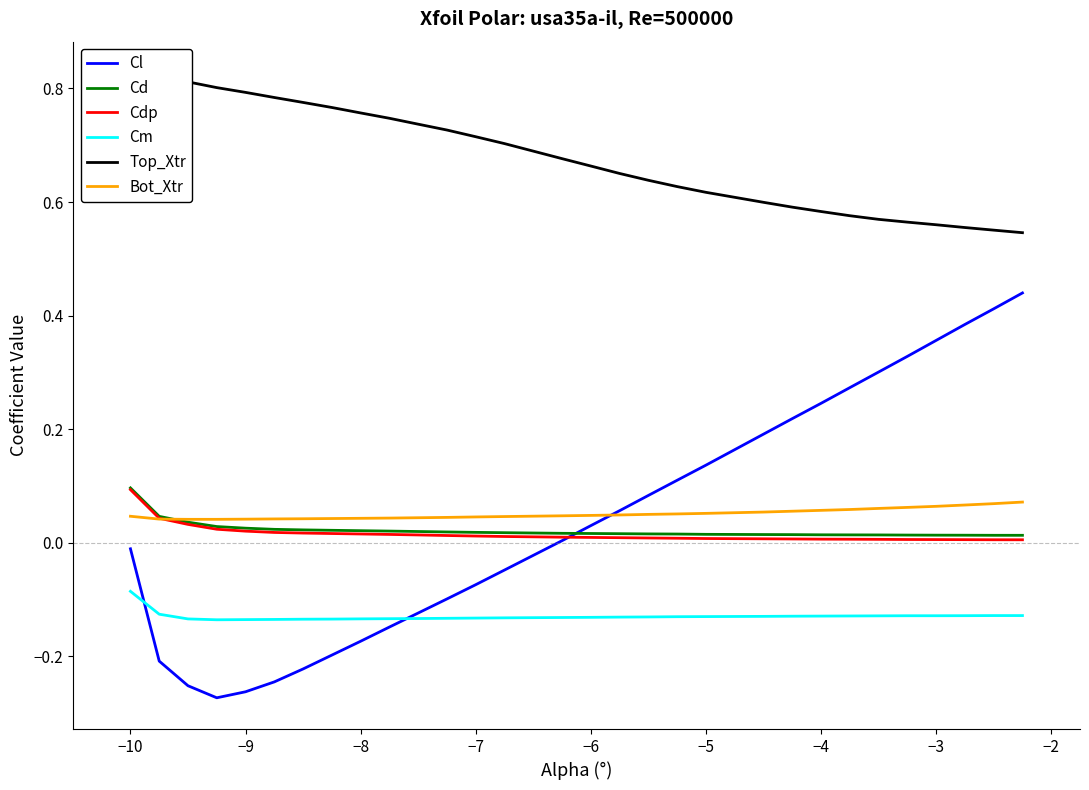

Is the value of Cm at −10 greater than the value of Cdp at −6?

No